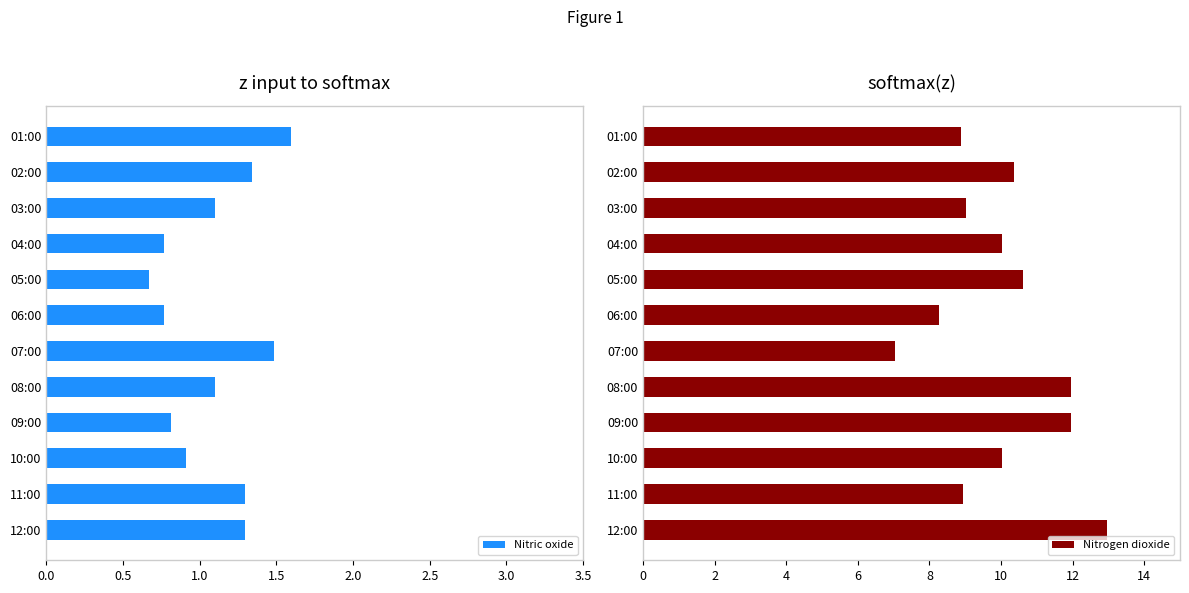

What is the maximum value for Nitric oxide?

1.6